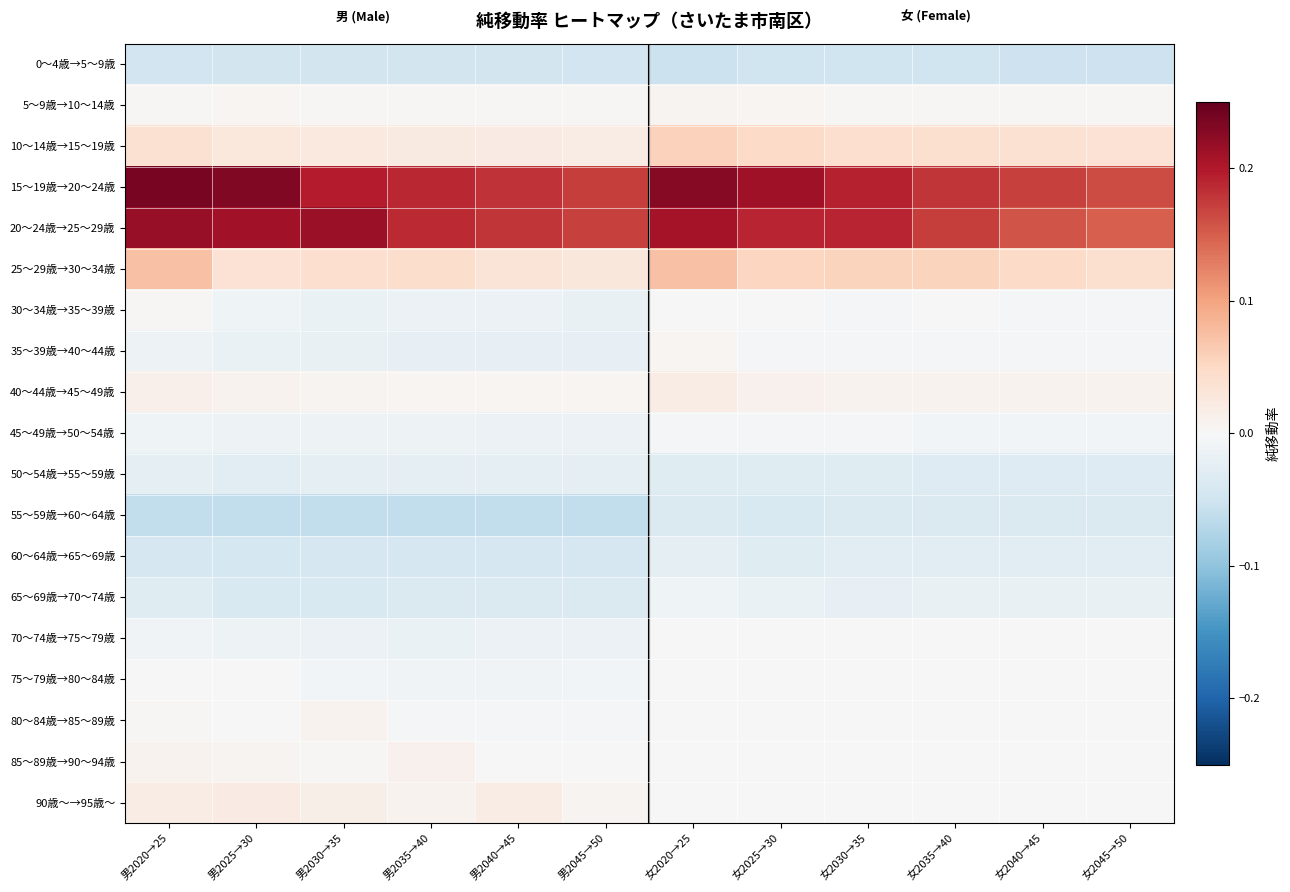

Count the number of data series in this chart.

19